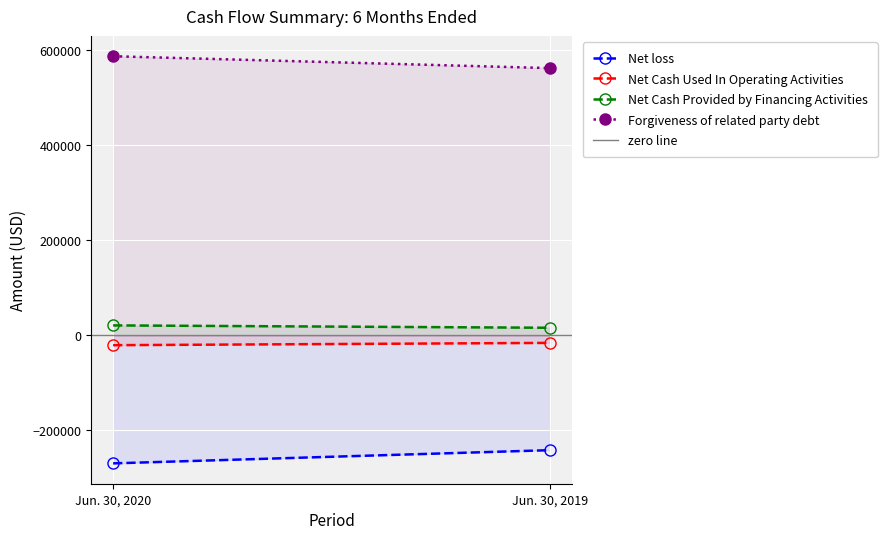

Reading right to left, list all the values displayed in this chart.

Net loss: Jun. 30, 2019=-241723	Jun. 30, 2020=-269541
Net Cash Used In Operating Activities: Jun. 30, 2019=-15925	Jun. 30, 2020=-20746
Net Cash Provided by Financing Activities: Jun. 30, 2019=15925	Jun. 30, 2020=20890
Forgiveness of related party debt: Jun. 30, 2019=562500	Jun. 30, 2020=587500
zero line: Jun. 30, 2019=0	Jun. 30, 2020=0